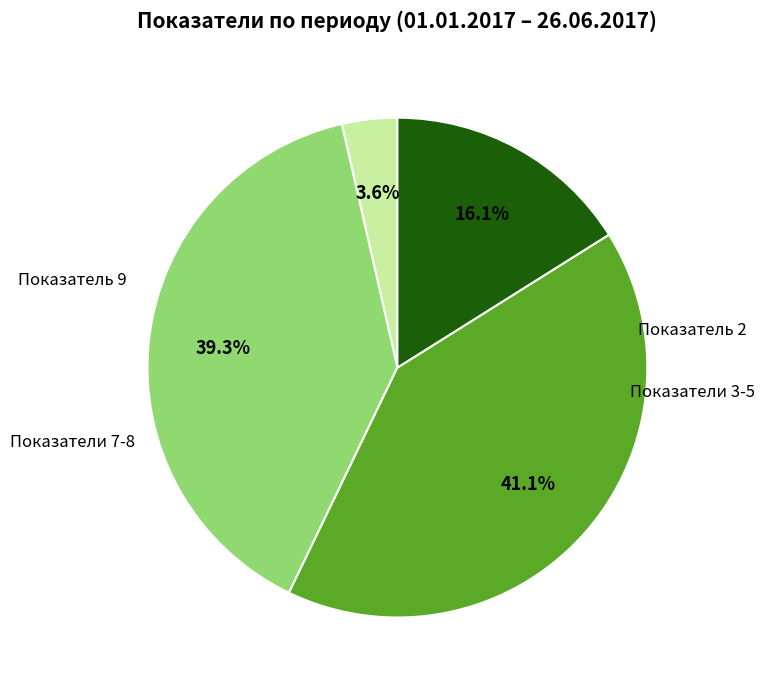

Does any single category account for the majority?

No